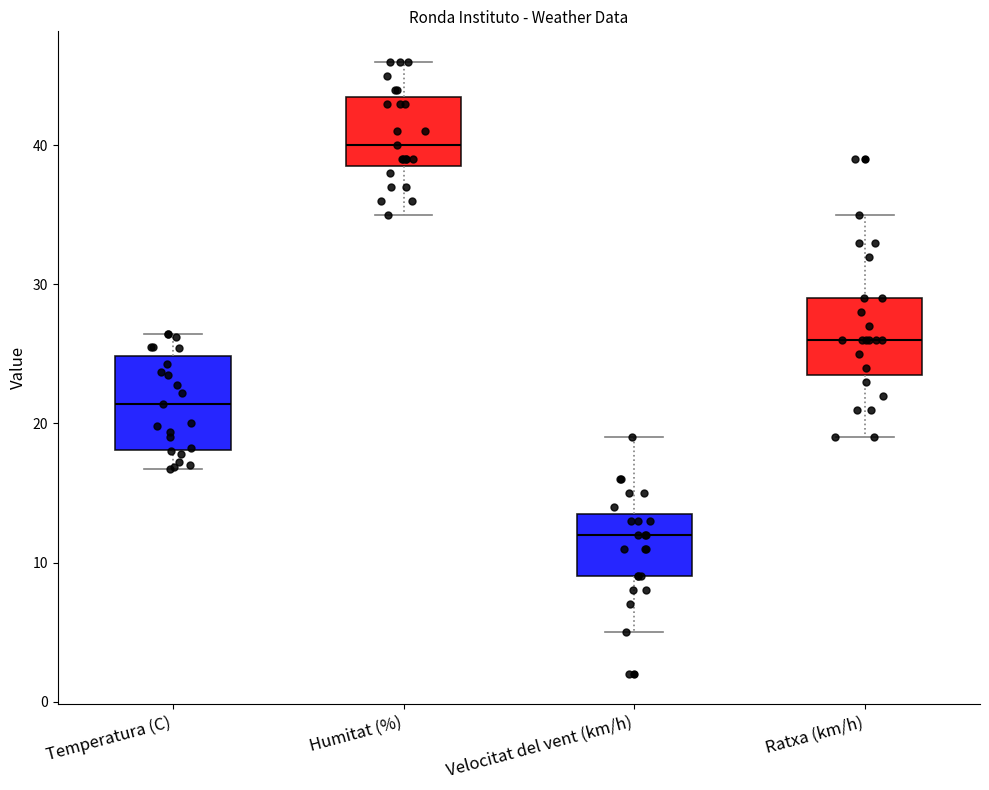

Reading left to right, transcribe this box plot: for each box, give where its median line is, the range the box spans, and where its two whiskers end, as read against the y-axis. The values are not printed on the chart, so give them approximately, as read against the axis.

Temperatura (C): median 21, box 18 to 25, whiskers 17 to 26
Humitat (%): median 40, box 39 to 44, whiskers 35 to 46
Velocitat del vent (km/h): median 12, box 9 to 14, whiskers 5 to 19
Ratxa (km/h): median 26, box 24 to 29, whiskers 19 to 35